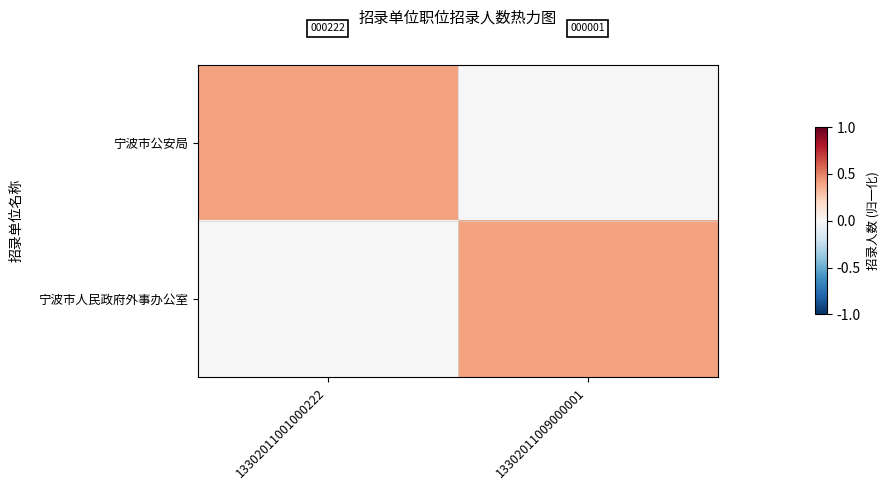

Rank the categories by 宁波市公安局 value from highest to lowest.

13302011001000222, 13302011009000001